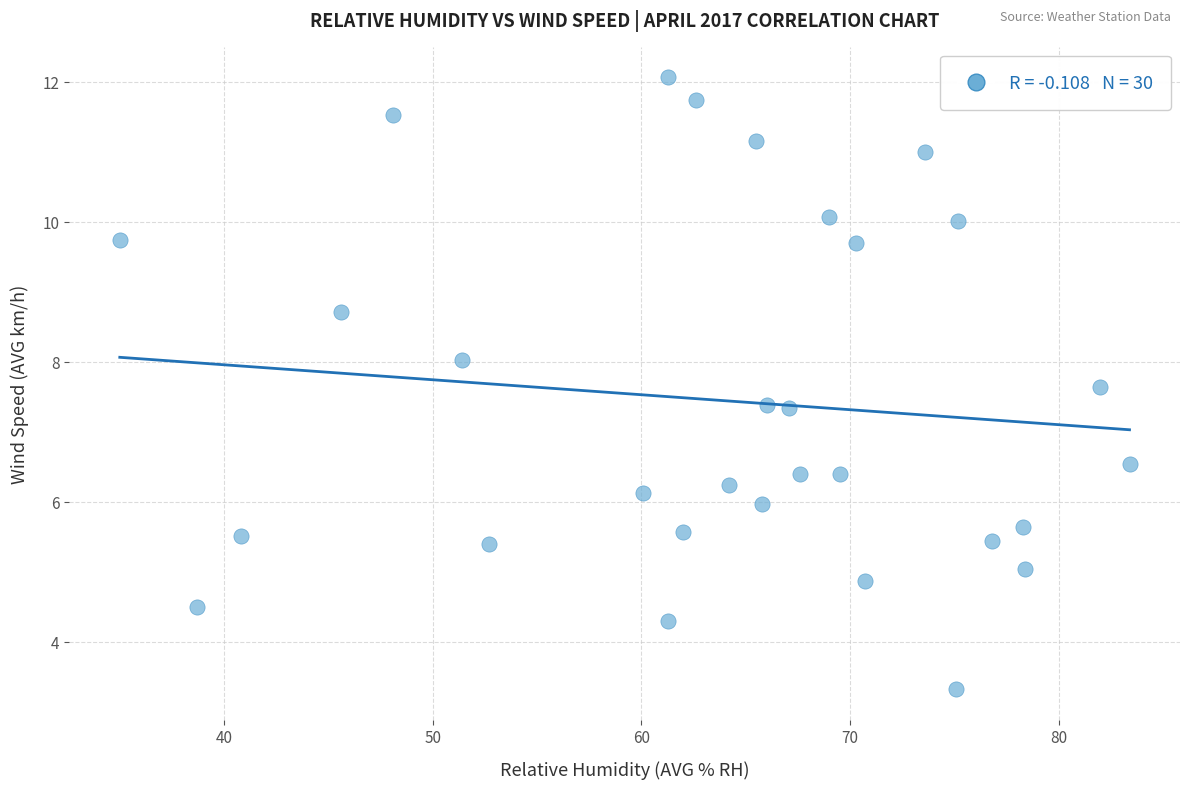

What is the range of X values (max minus min)?

48.4